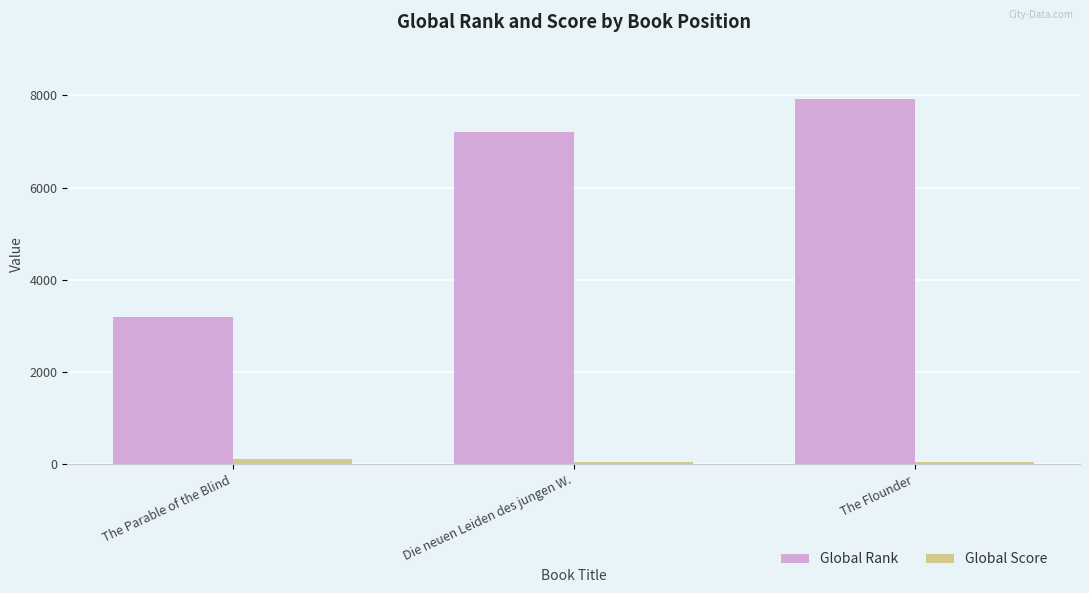

What is the spread (max minus min) of values at The Flounder?

7872